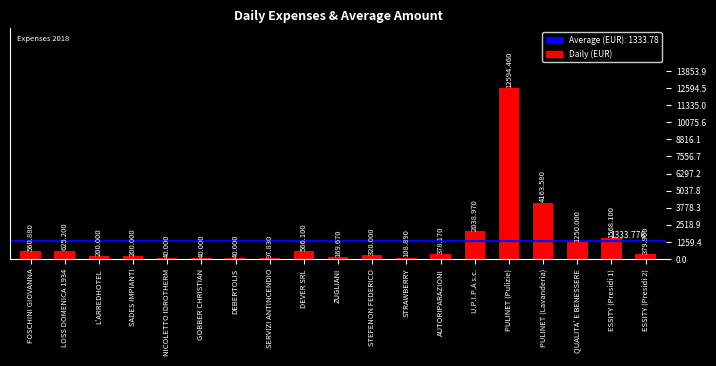

Where is the data nearest to the value 6317?

PULINET (Lavanderia)